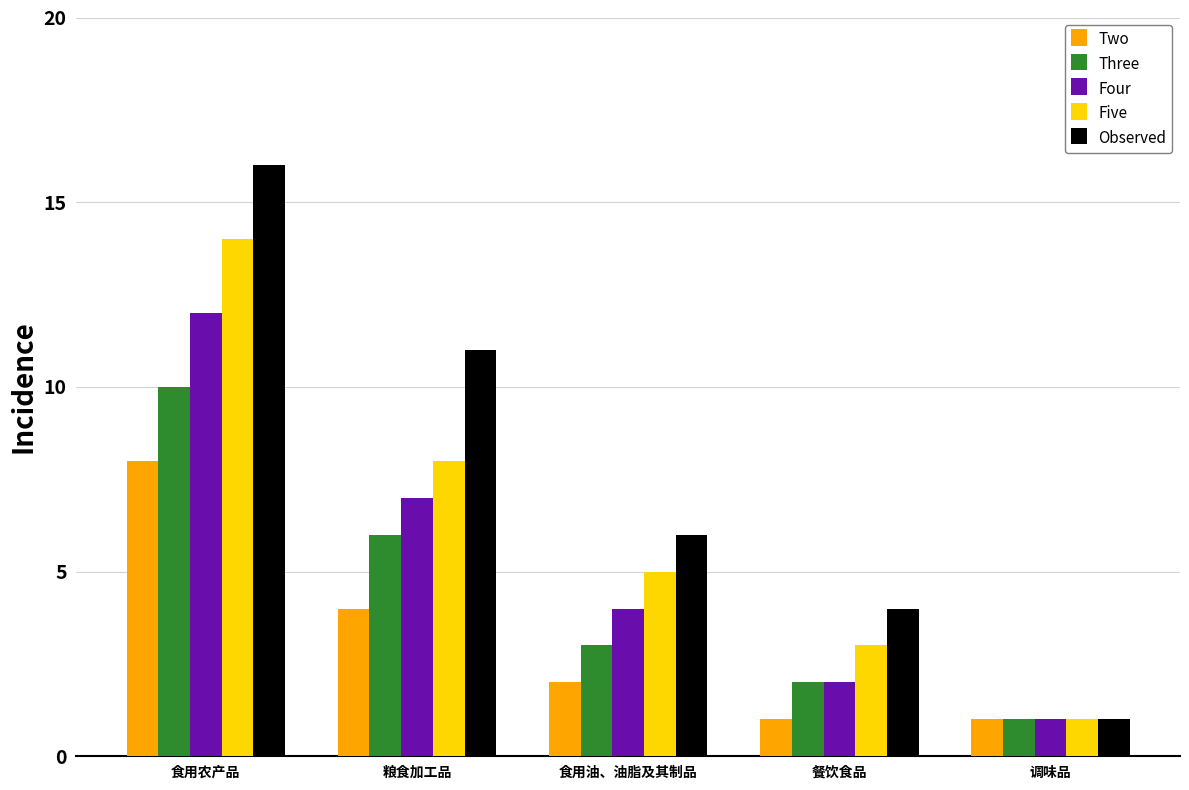

List the series in order of their peak value, lowest first.

Two, Three, Four, Five, Observed